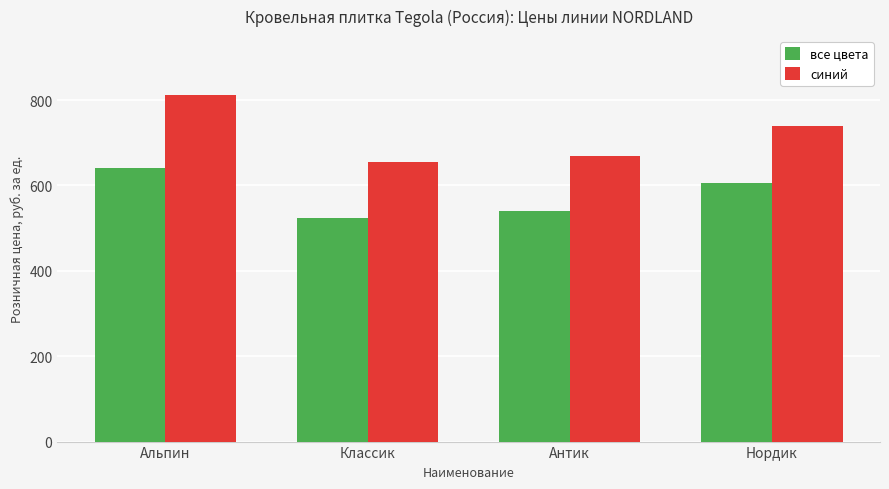

What is the label of the 1st bar from the right?

Нордик